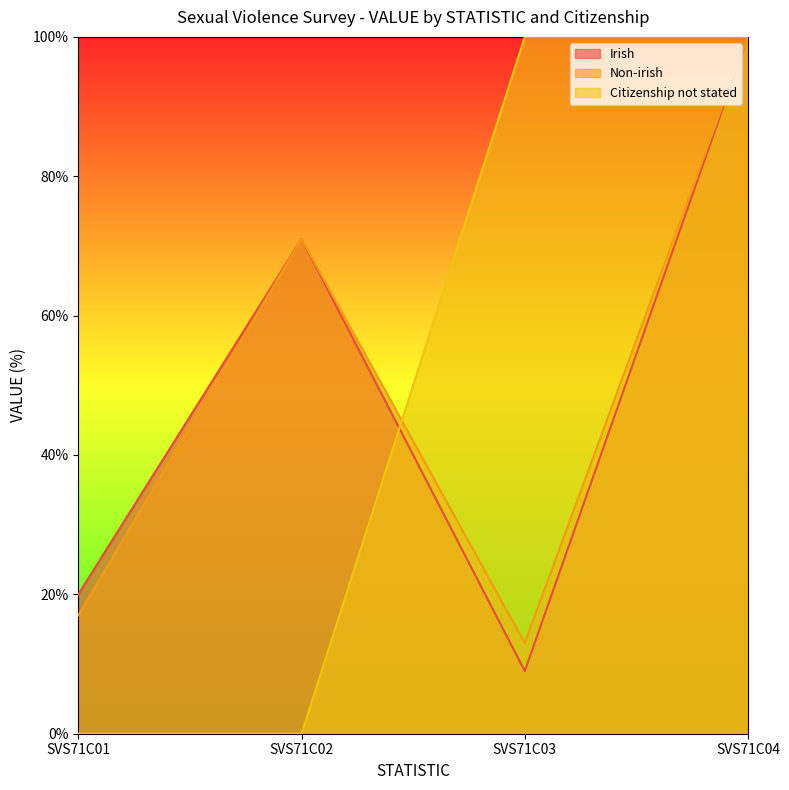

How many lines are shown in the chart?

3